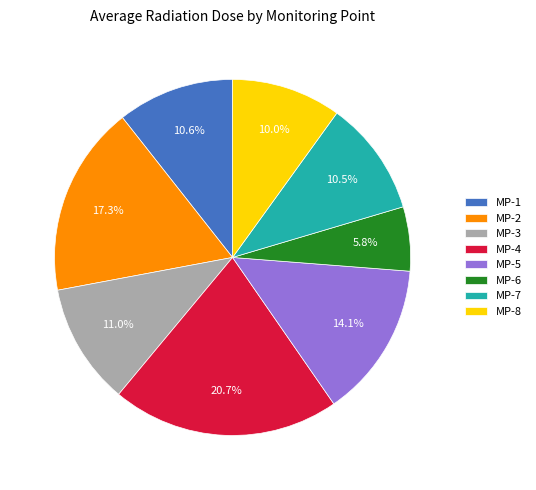

Does MP-4 account for over 50% of the chart?

No